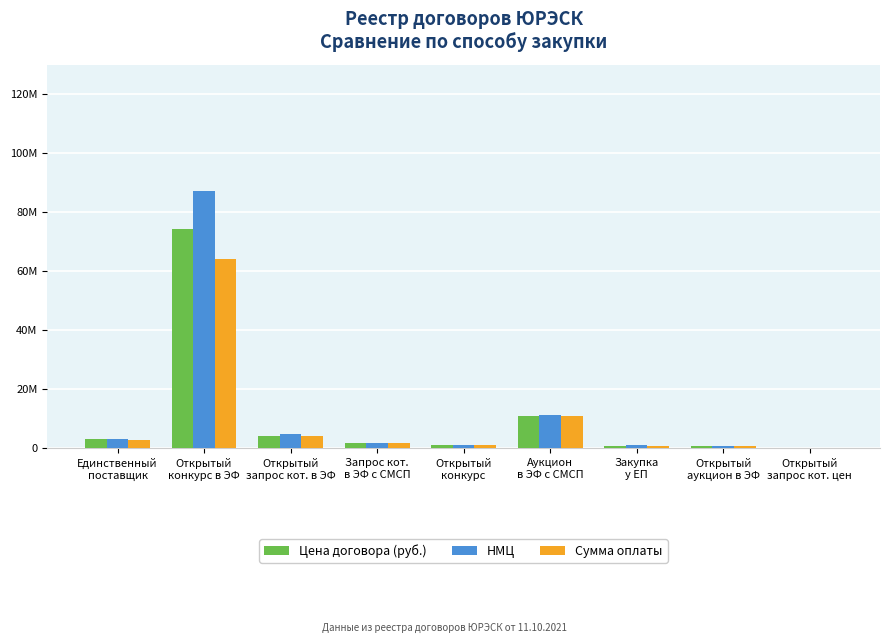

Does the chart contain stacked bars?

No